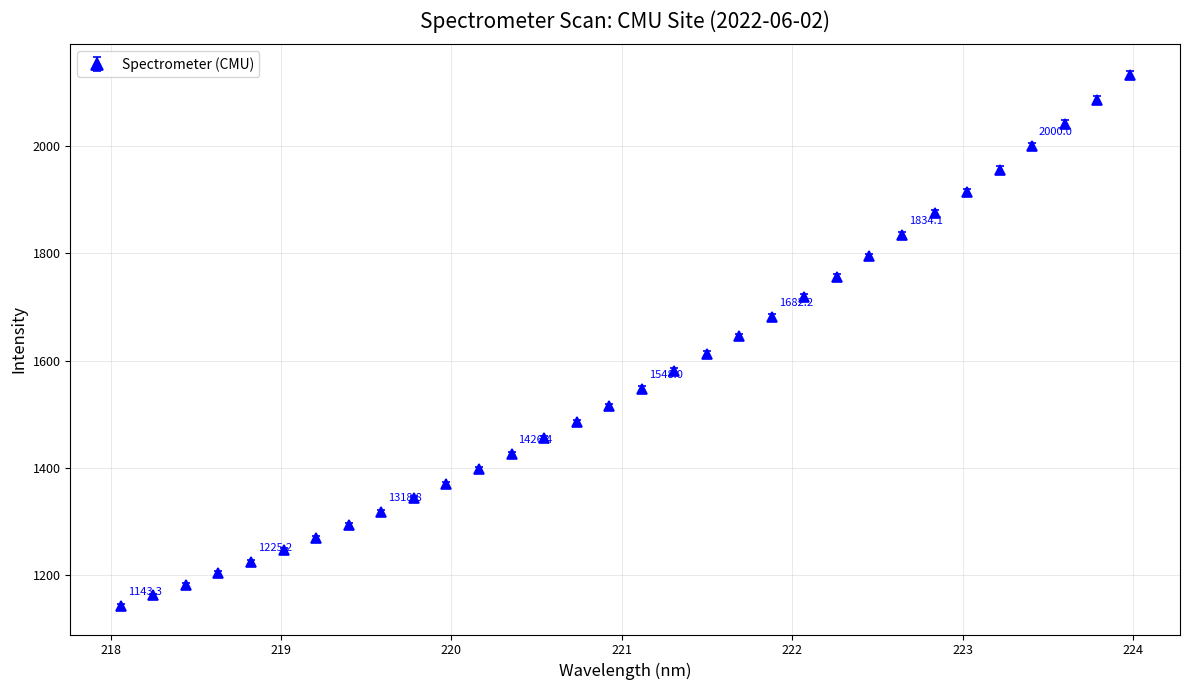

What is the value of the 8th point from the left?

1294.4